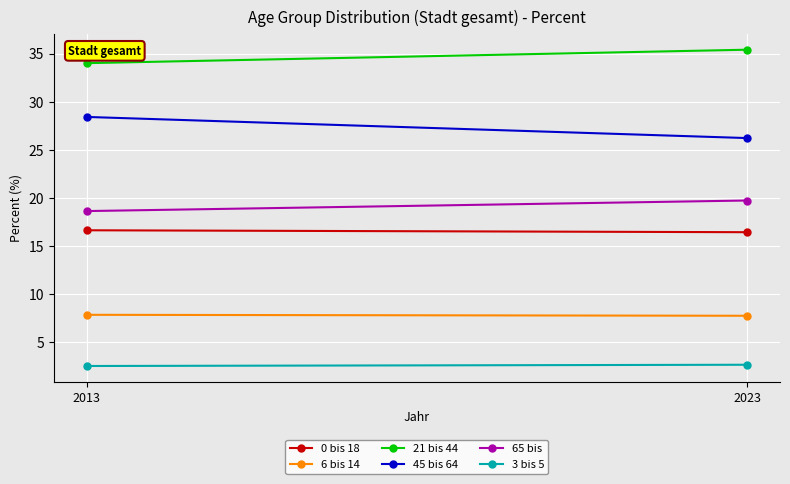

What is the value of the 3 bis 5 point at the 1st from the left?

2.5